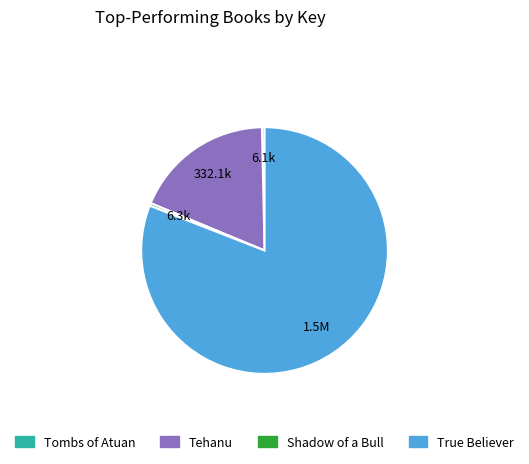

Which category has the biggest portion of the pie?

True Believer